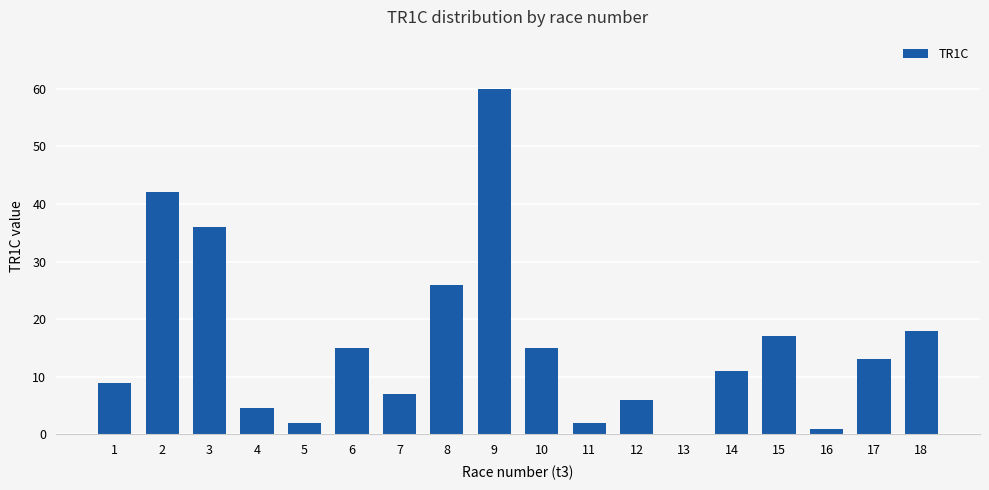

Reading left to right, transcribe all the data shown in this chart.

9.0	42.0	36.0	4.5	2.0	15.0	7.0	26.0	60.0	15.0	2.0	6.0	0.0	11.0	17.0	1.0	13.0	18.0